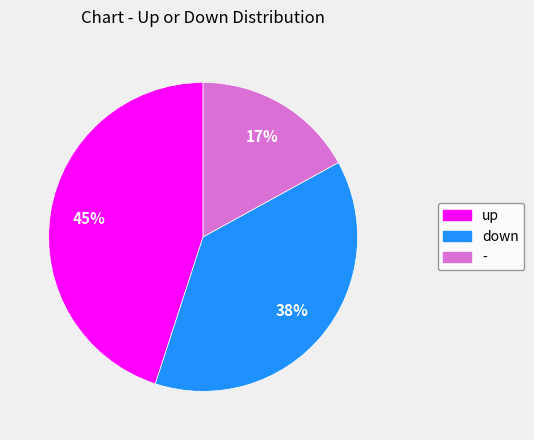

Which category has the biggest portion of the pie?

up